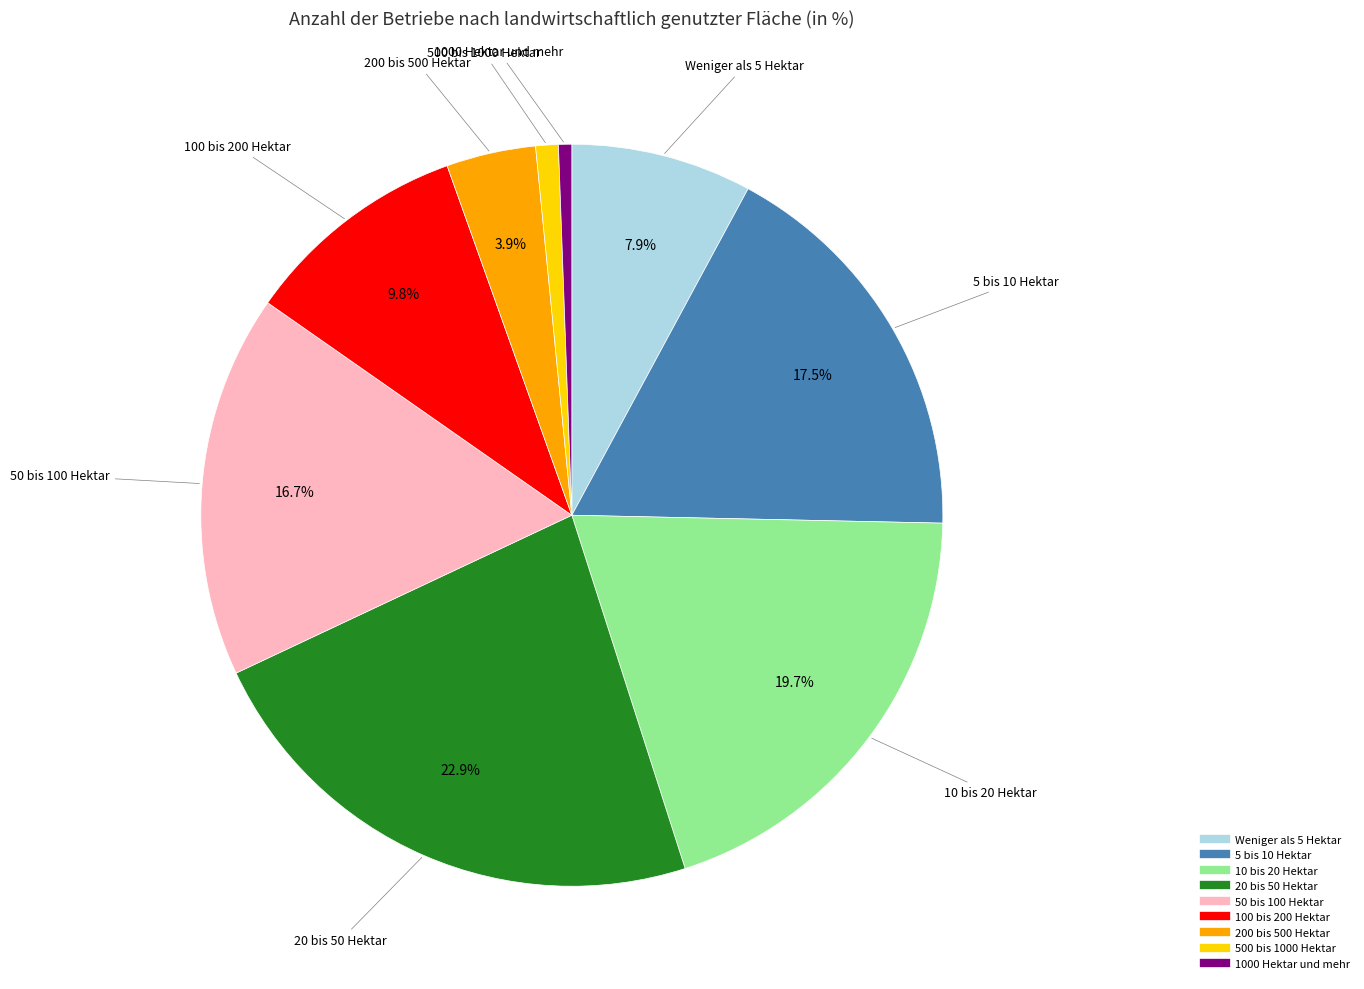

Which slice is the largest?

20 bis 50 Hektar